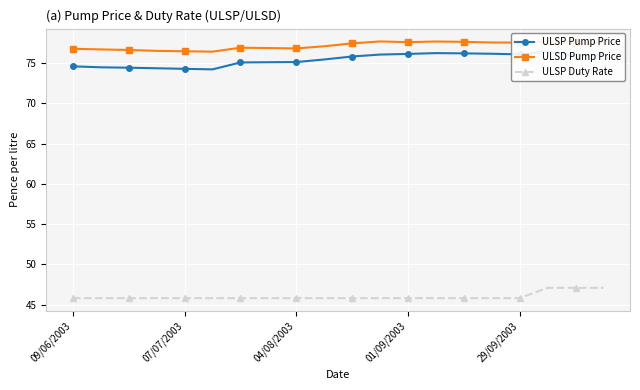

True or false: ULSP Duty Rate and ULSD Pump Price intersect in this chart.

False